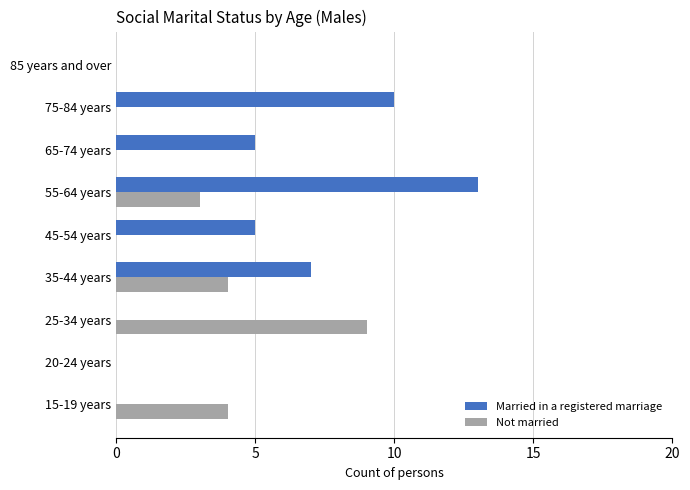

Count the Not married values in the range 0 to 4.

8